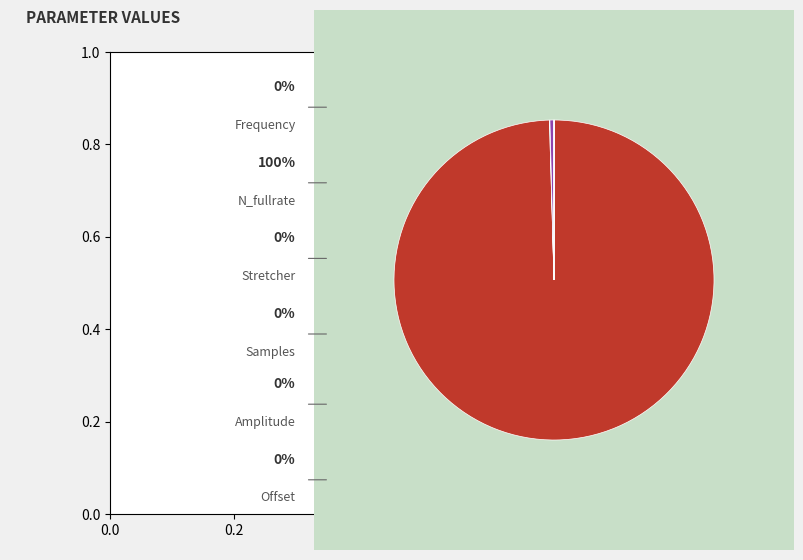

Is there any slice that represents more than half of the pie?

Yes